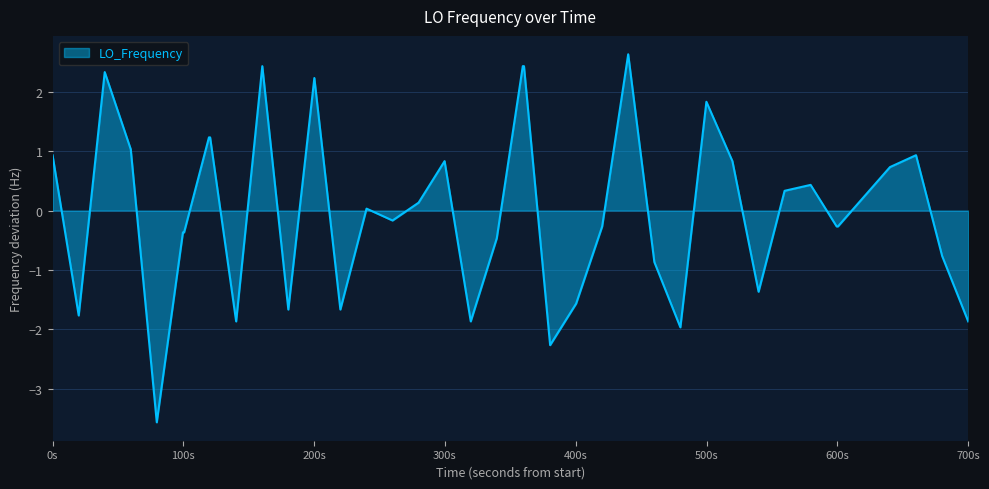

How many lines are shown in the chart?

1